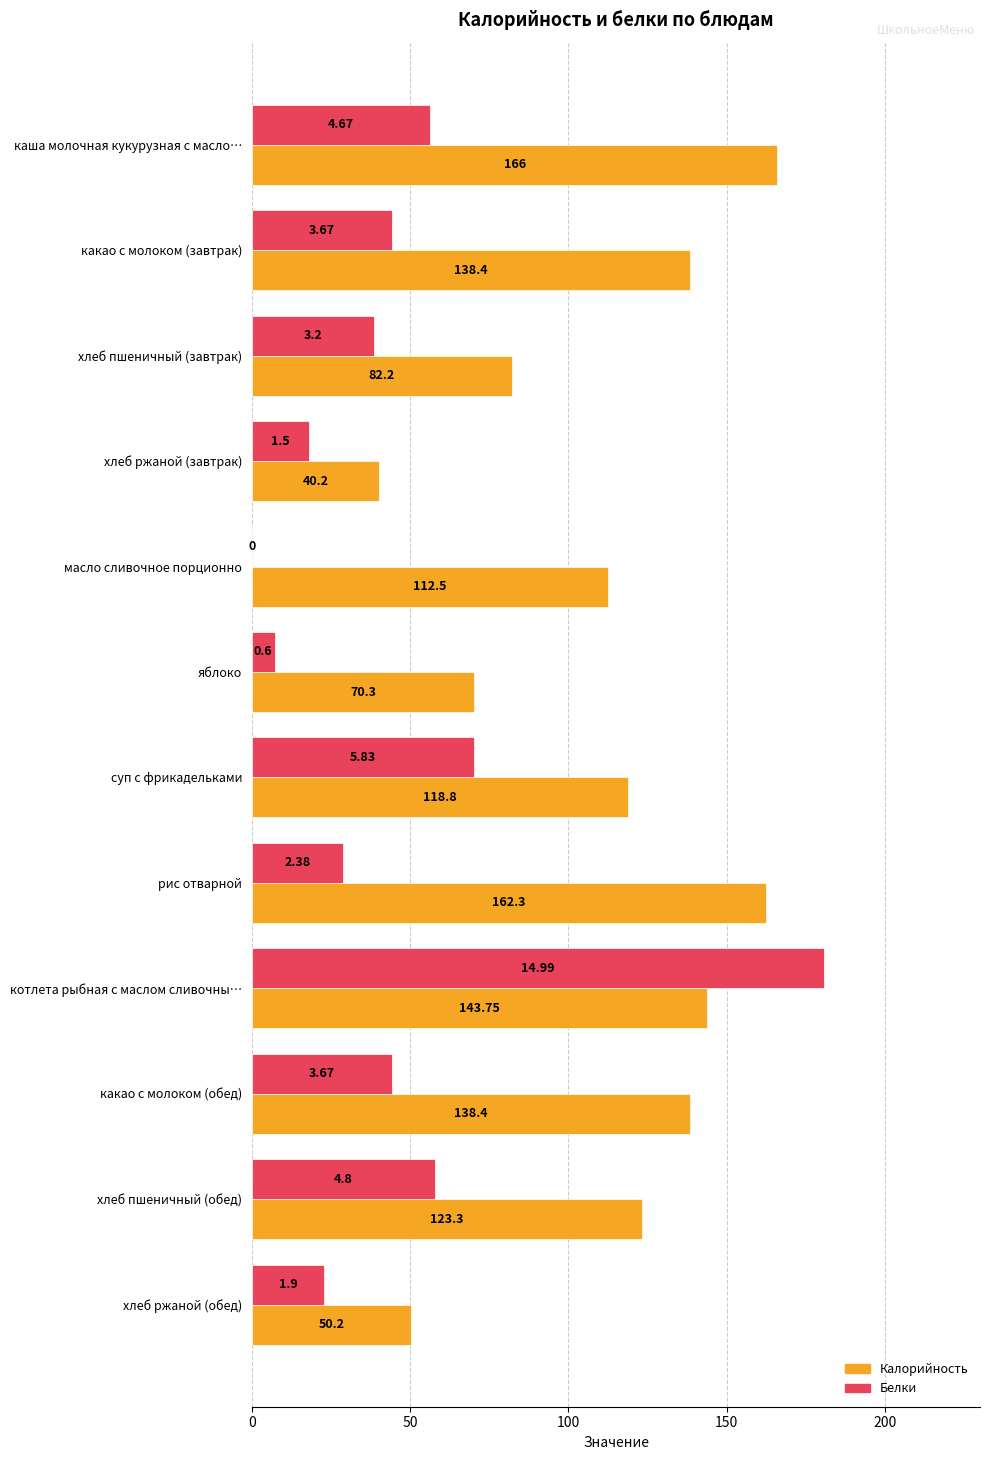

At which category is the sum across all series the highest?

котлета рыбная с маслом сливочны…